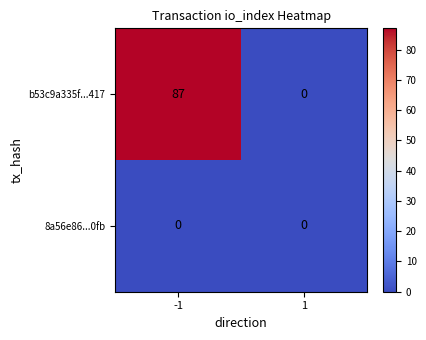

Reading left to right, extract all data points from this chart.

b53c9a335f...417: 87	0
8a56e86...0fb: 0	0